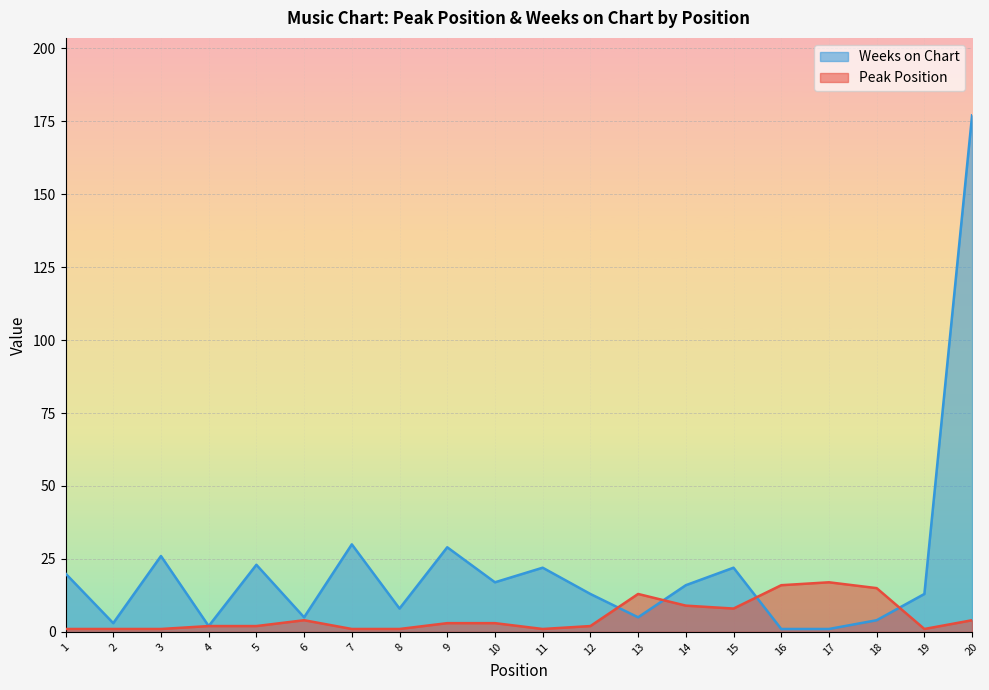

Where is the first local maximum for Peak Position?

6